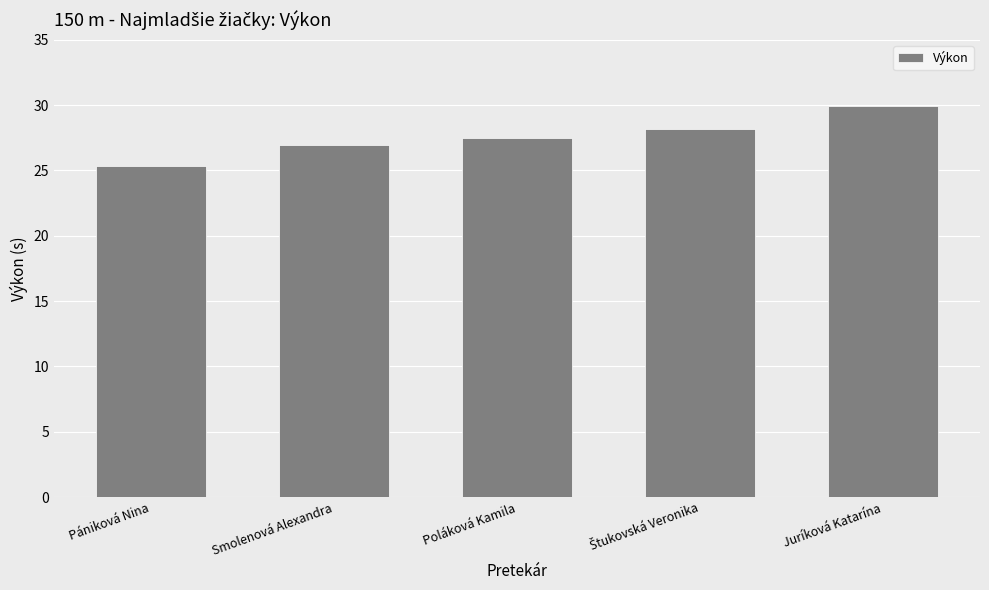

What is the greatest value displayed?

30.0